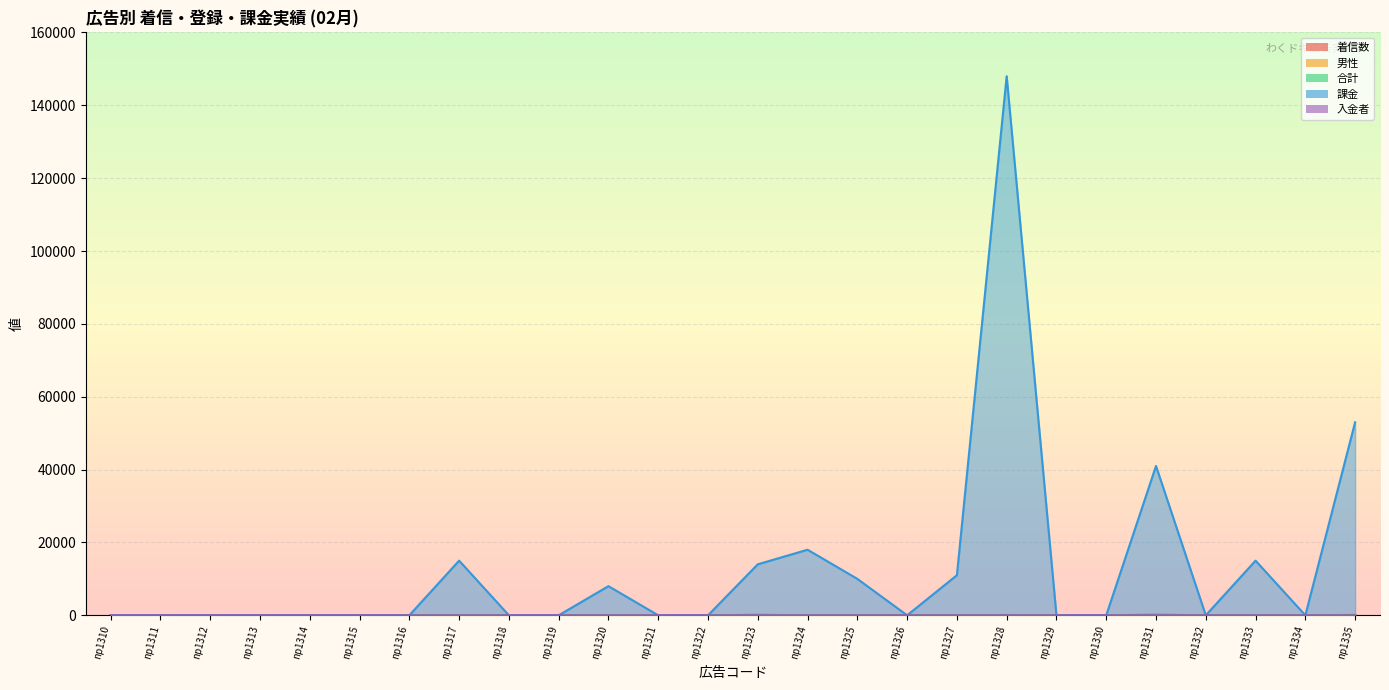

What is the difference between the highest and lowest values at np1320?

7999